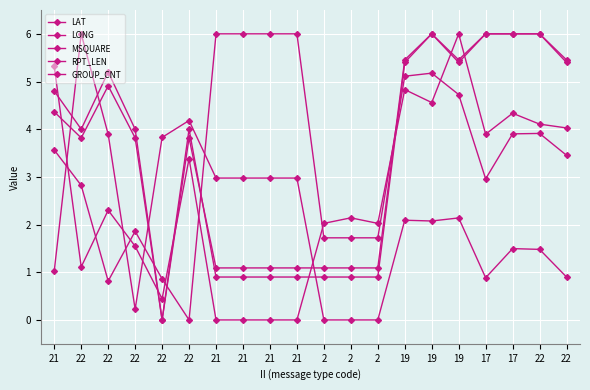

What is the label of the 16th point from the right?

22